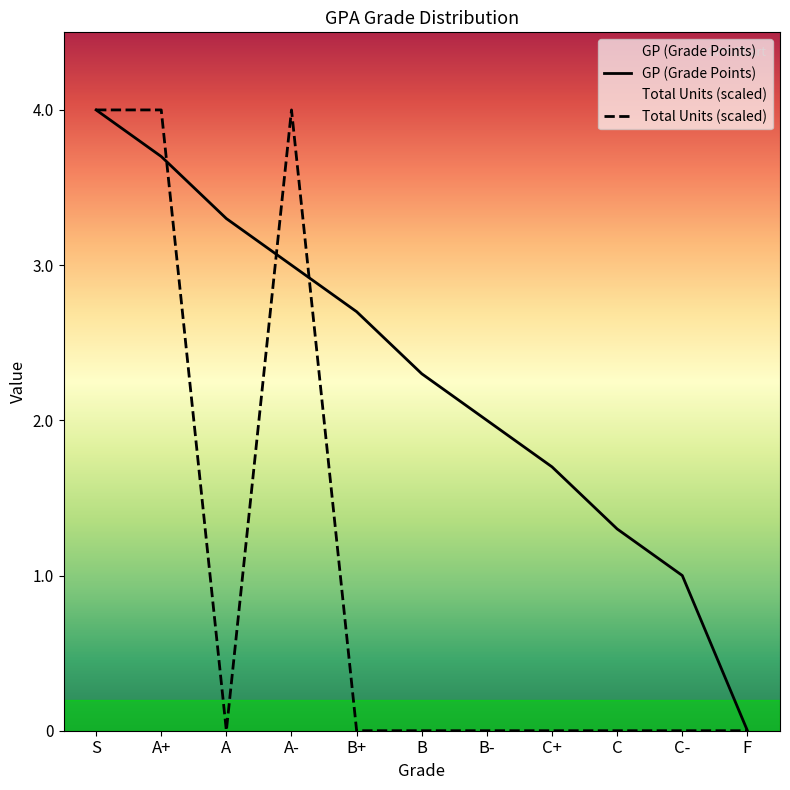

What is the label of the 1st point from the right?

F